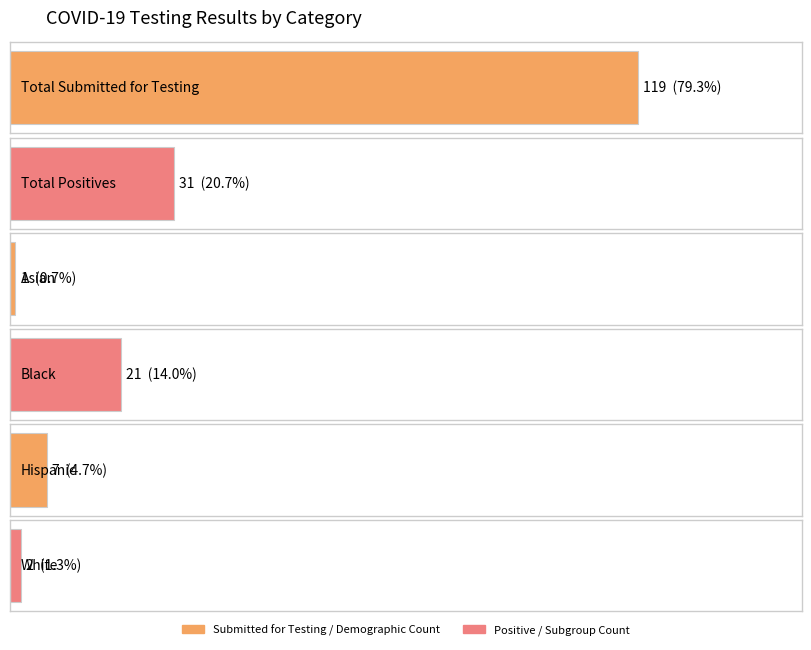

The value of Total Submitted for Testing at 2020-06-04 is 39. True or false?

False